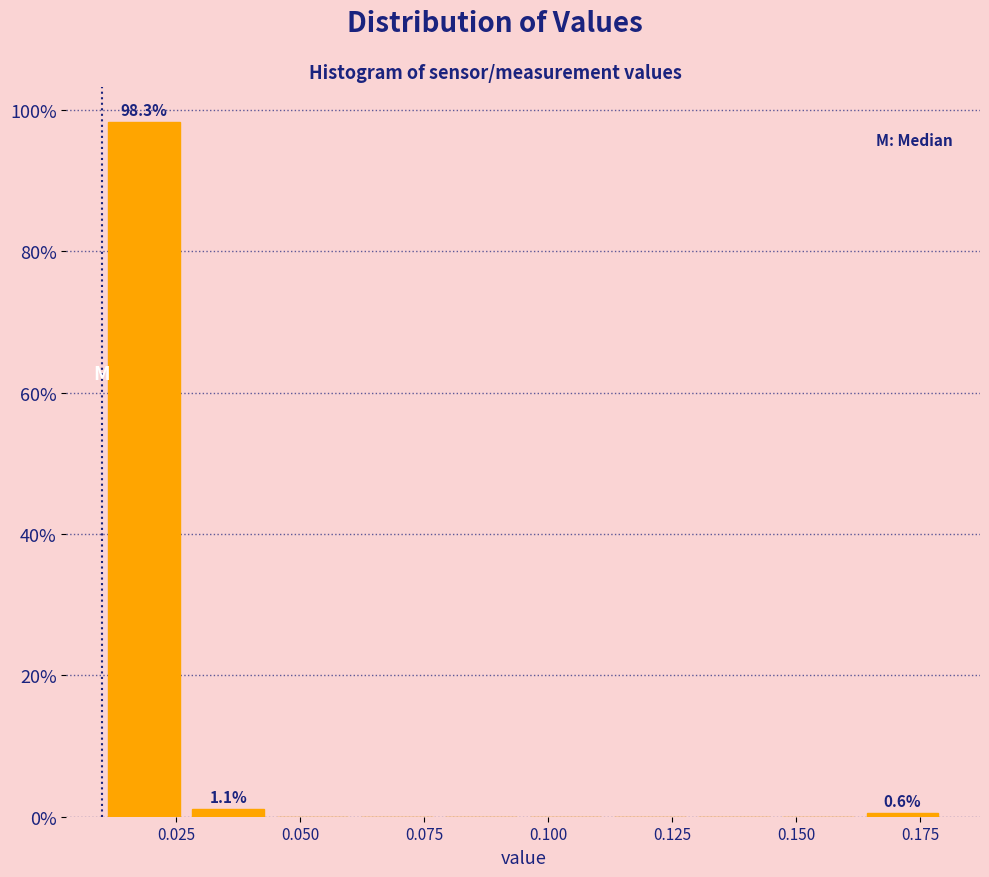

Around what value on the x-axis is the tallest bar? Give the approximate position of its centre, as read against the axis.

0.020